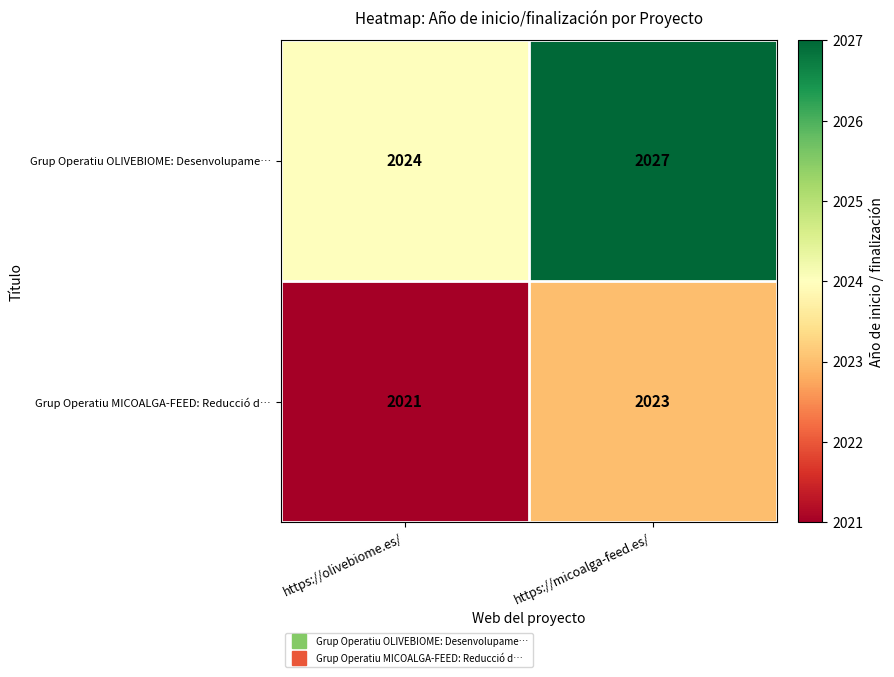

What is the difference between the maximum and minimum values in the Grup Operatiu OLIVEBIOME: Desenvolupame… series?

3